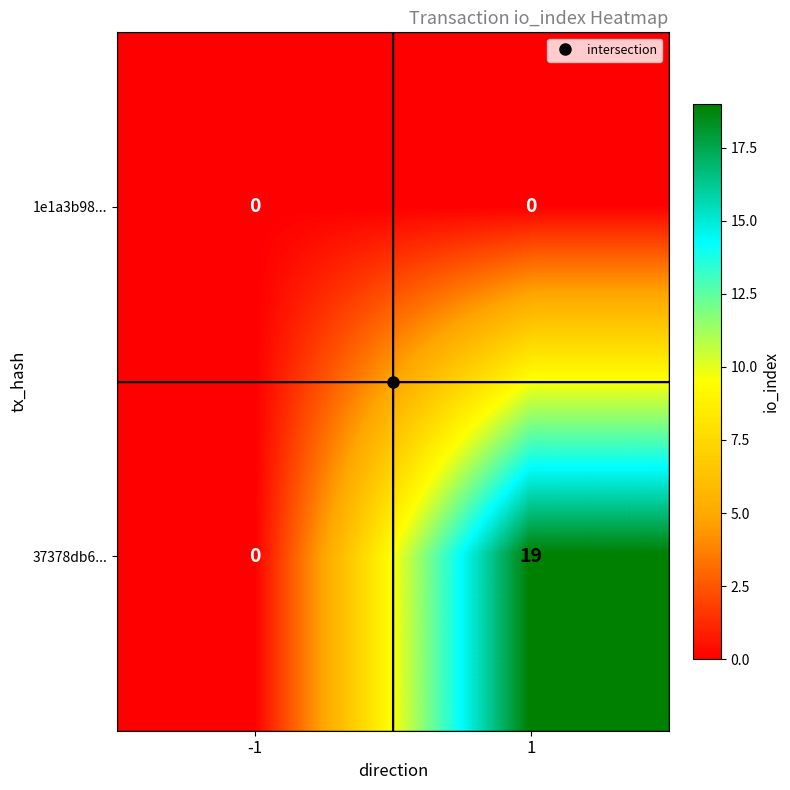

What is the difference between the maximum and minimum values in the 37378db6... series?

19